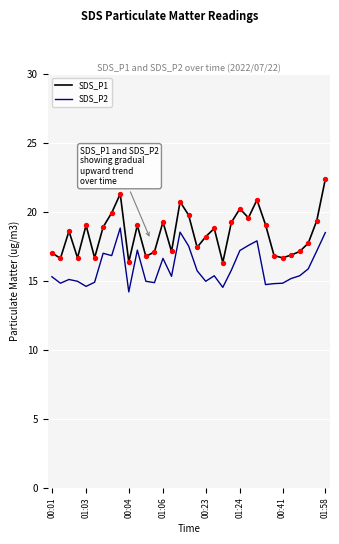

Which series has the widest spread of values?

SDS_P1